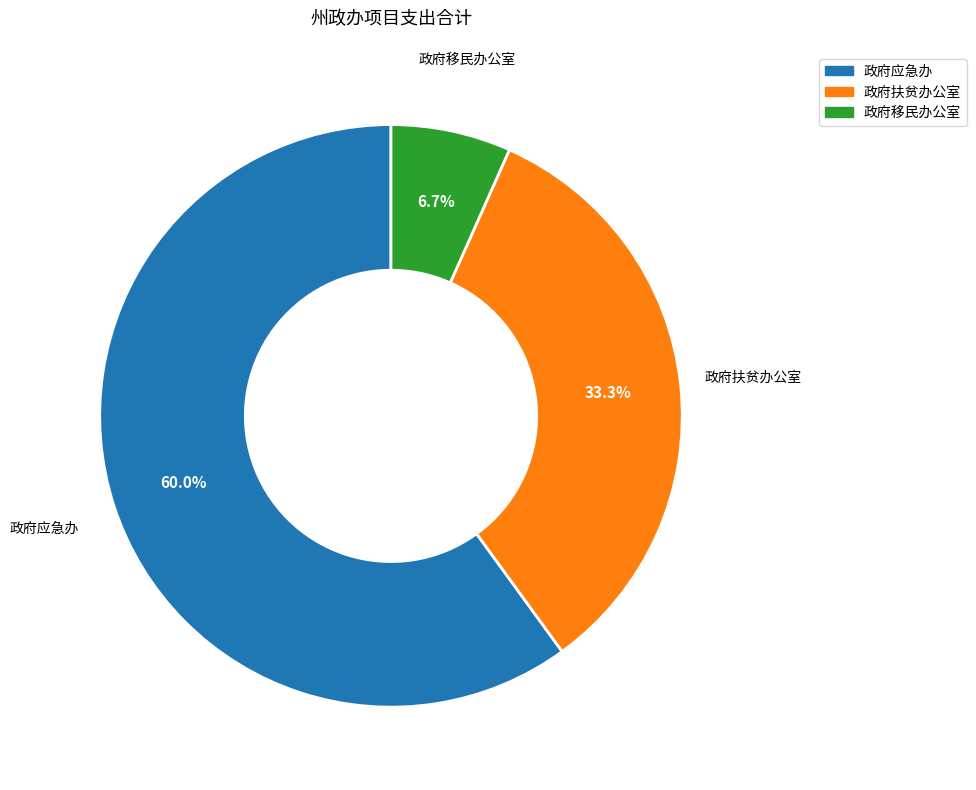

Does any single category account for the majority?

Yes